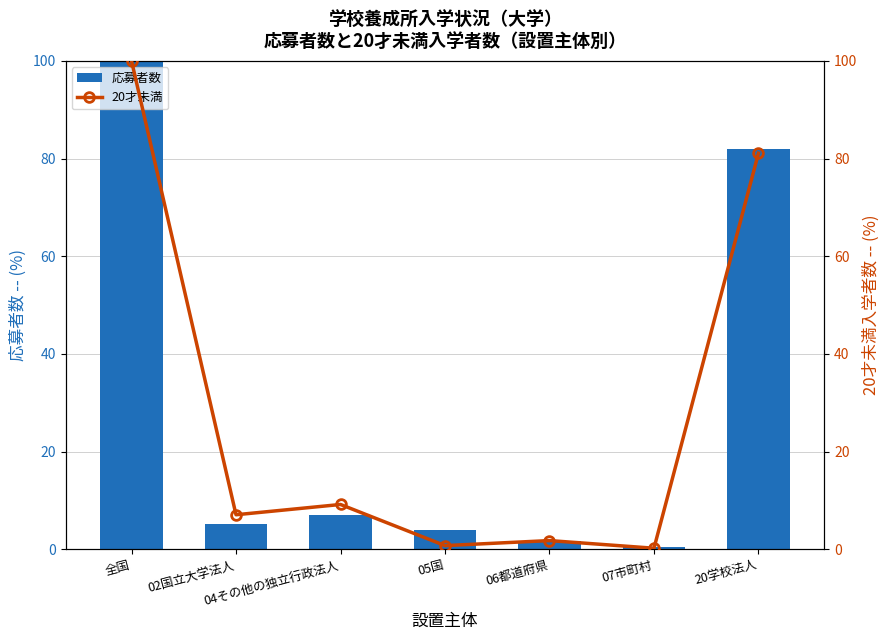

Which label corresponds to the largest value in the chart?

全国